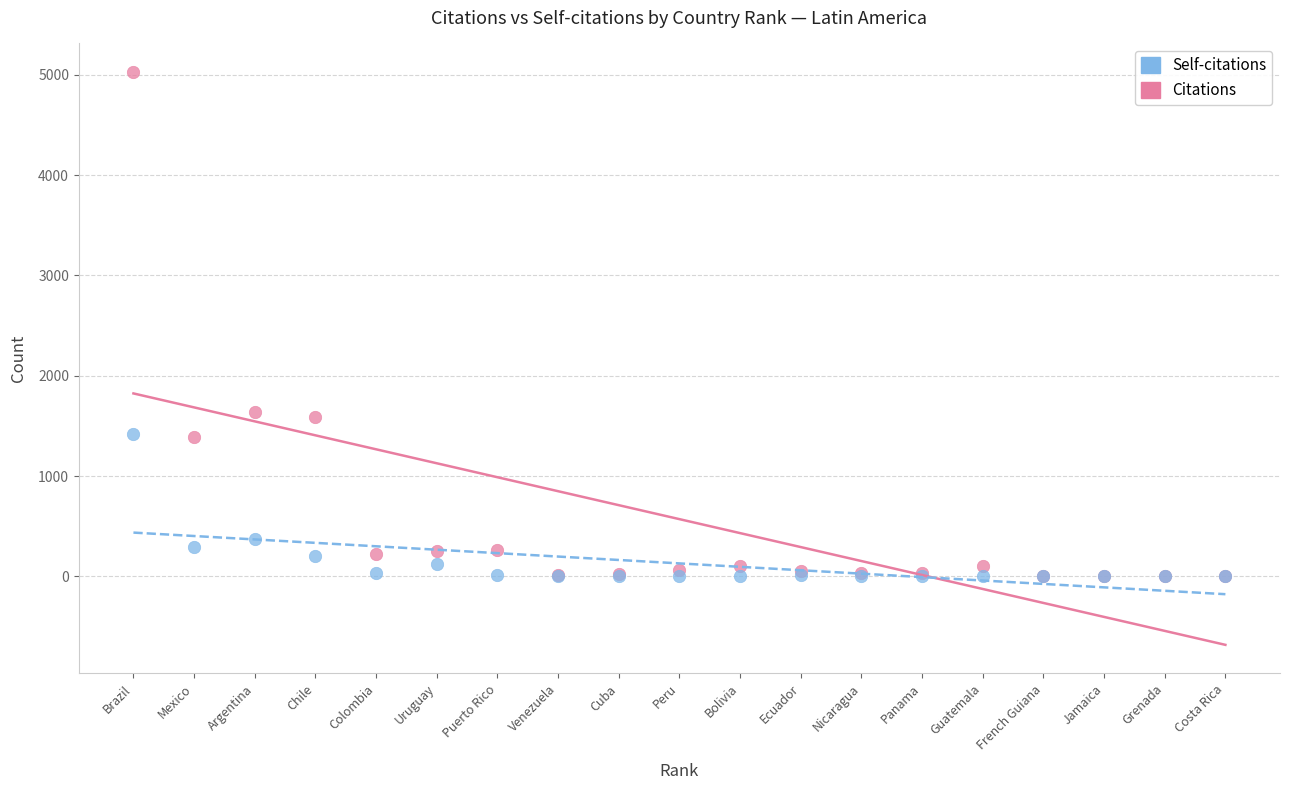

In the Self-citations series, what Y value is closest to 707?

369